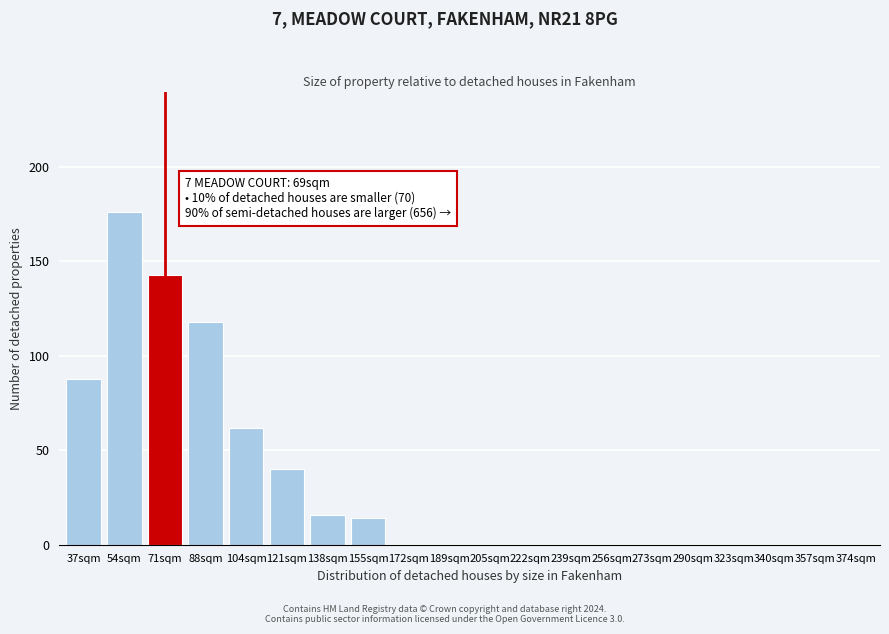

Reading right to left, list all the values displayed in this chart.

374sqm=0	357sqm=0	340sqm=0	323sqm=0	290sqm=0	273sqm=0	256sqm=0	239sqm=0	222sqm=0	205sqm=0	189sqm=0	172sqm=0	155sqm=14	138sqm=16	121sqm=40	104sqm=62	88sqm=118	71sqm=143	54sqm=176	37sqm=88